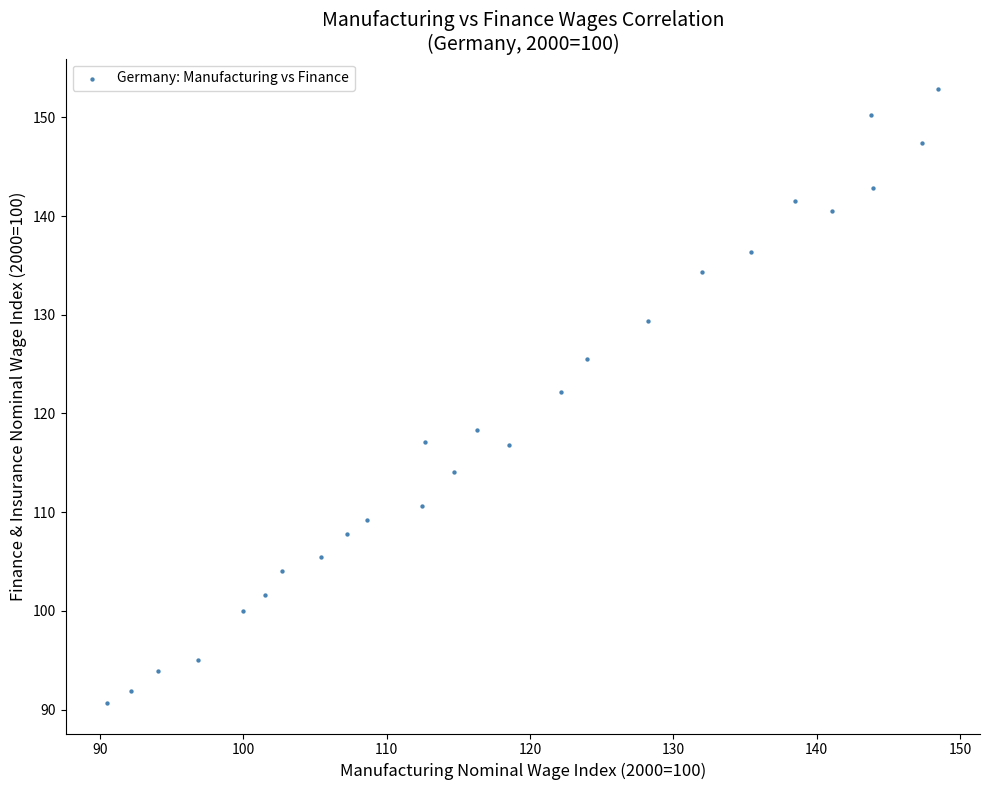

What Y value in the scatter plot is closest to 121?

122.2